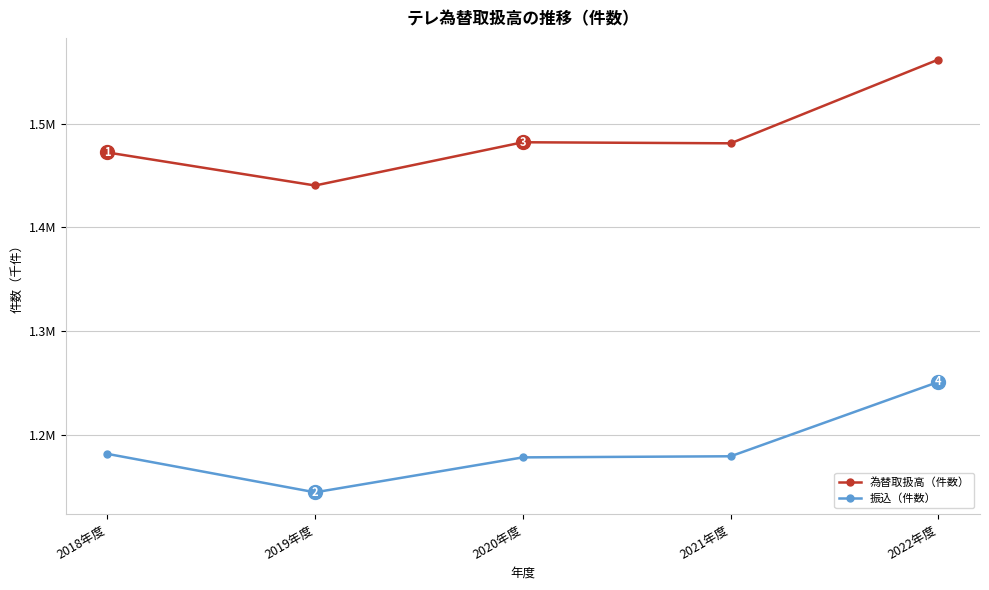

What are all the series names shown in the legend?

為替取扱高（件数）, 振込（件数）